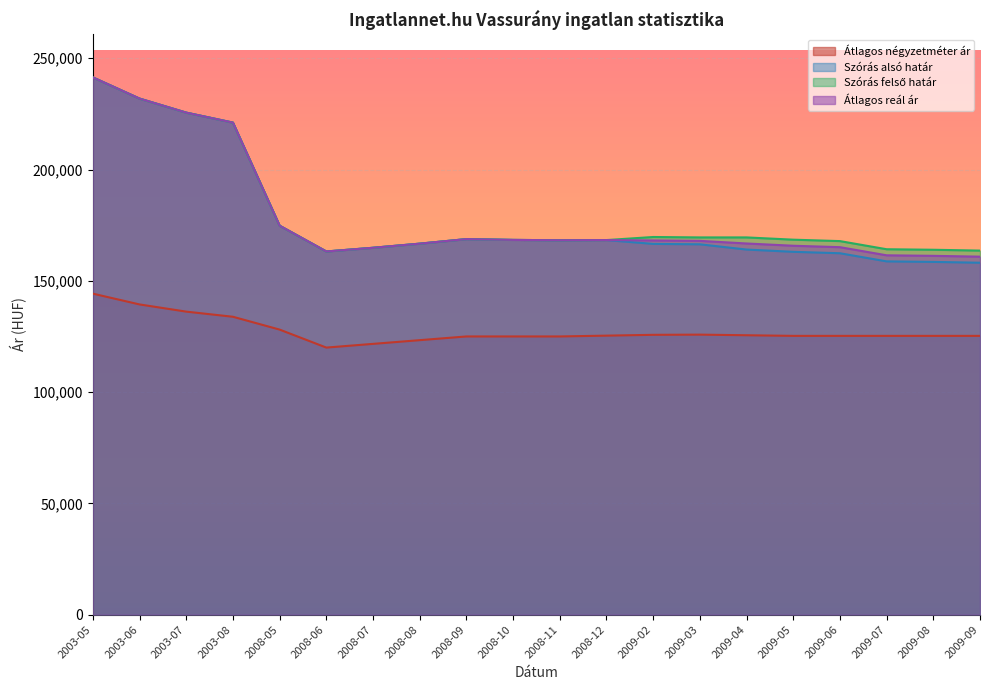

Where is Szórás alsó határ nearest to the value 199752?

2003-08